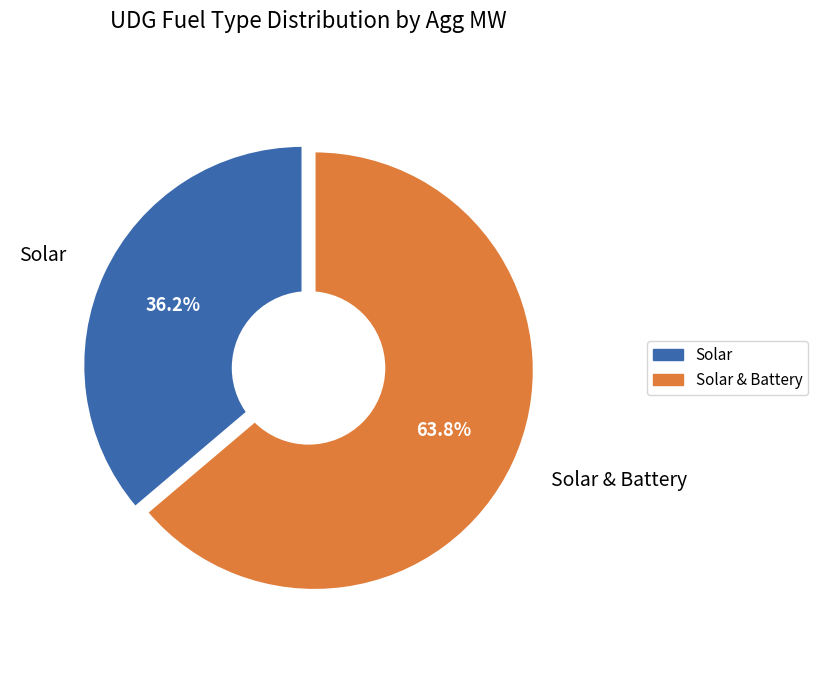

Which category has the smallest portion of the pie?

Solar